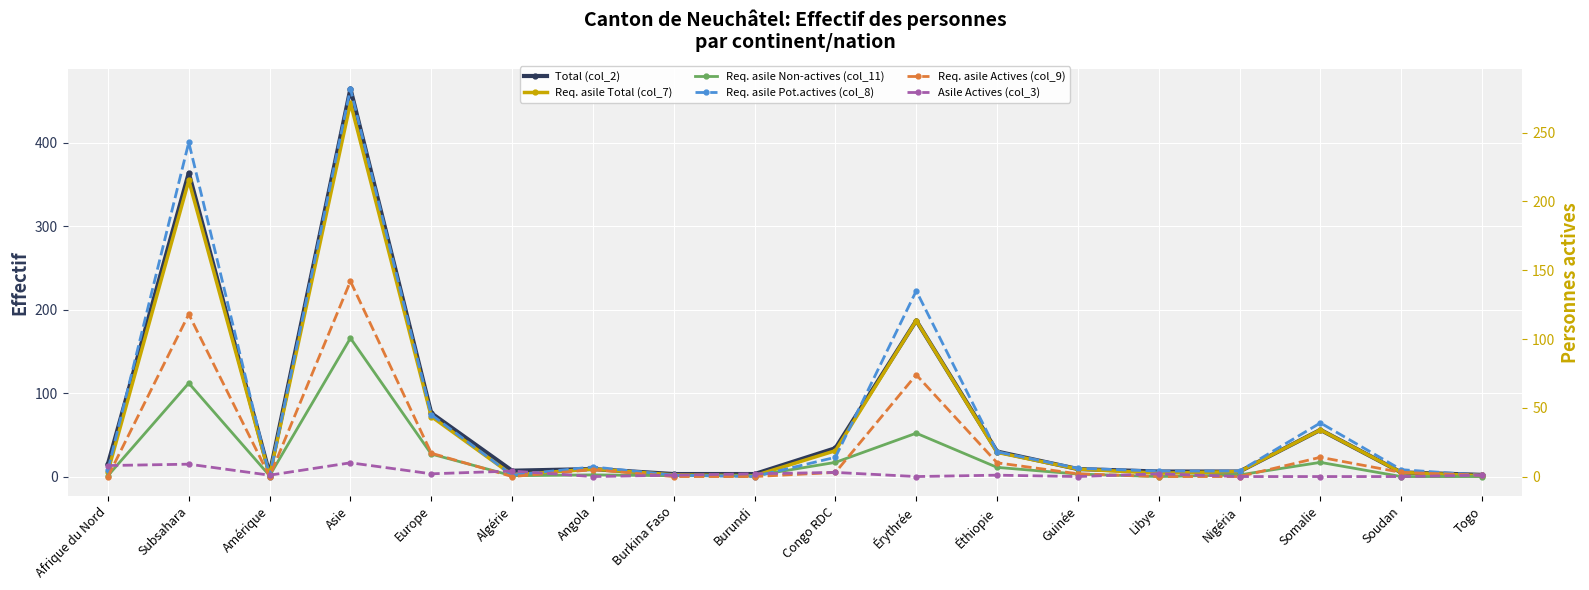

What is the sum of all Req. asile Actives (col_9) values?

389